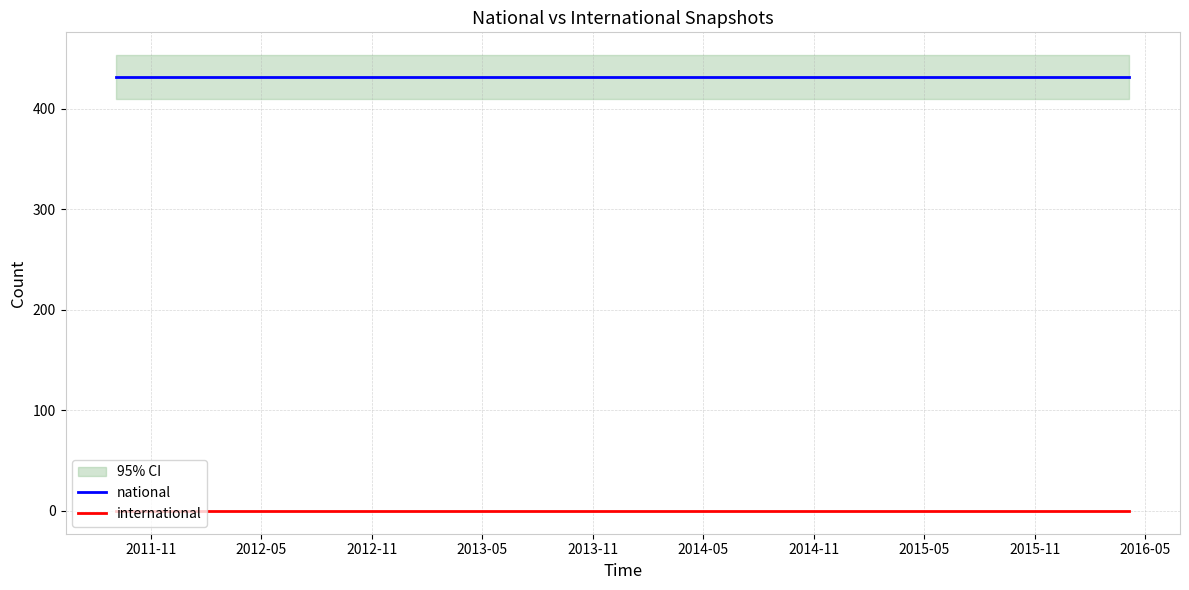

True or false: international and national intersect in this chart.

False